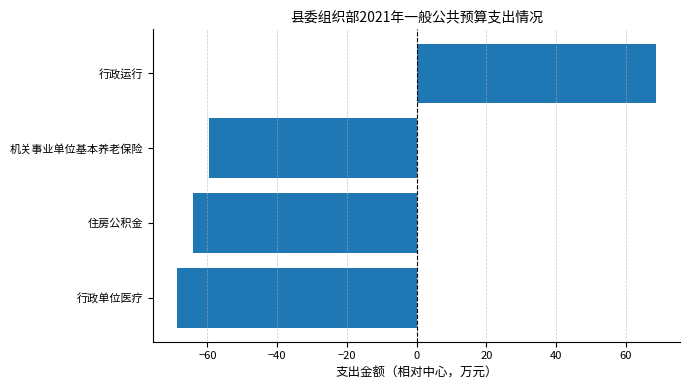

Reading bottom to top, transcribe all the data shown in this chart.

-68.7	-64.1	-59.6	68.7